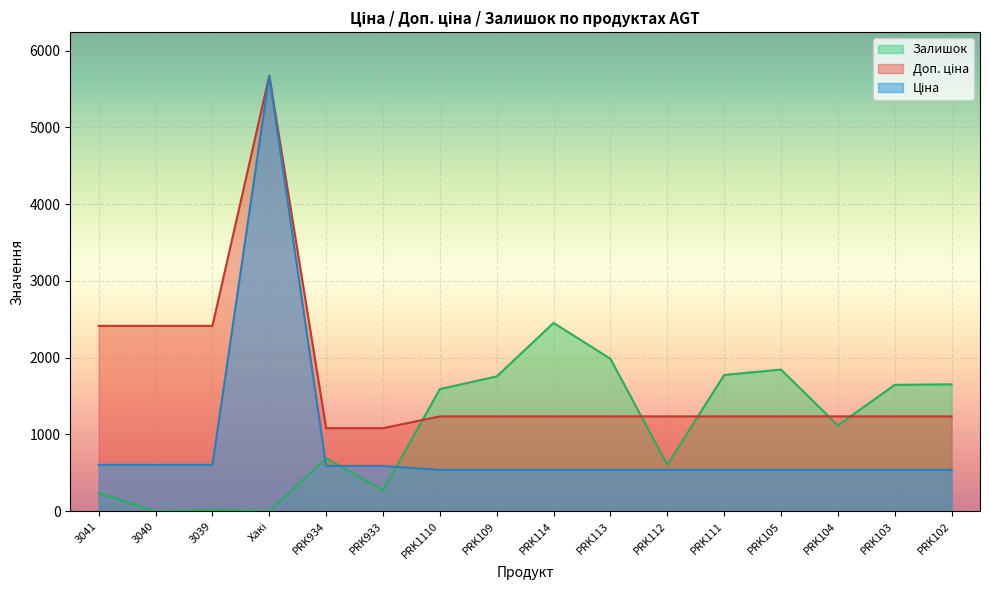

How many lines are shown in the chart?

3